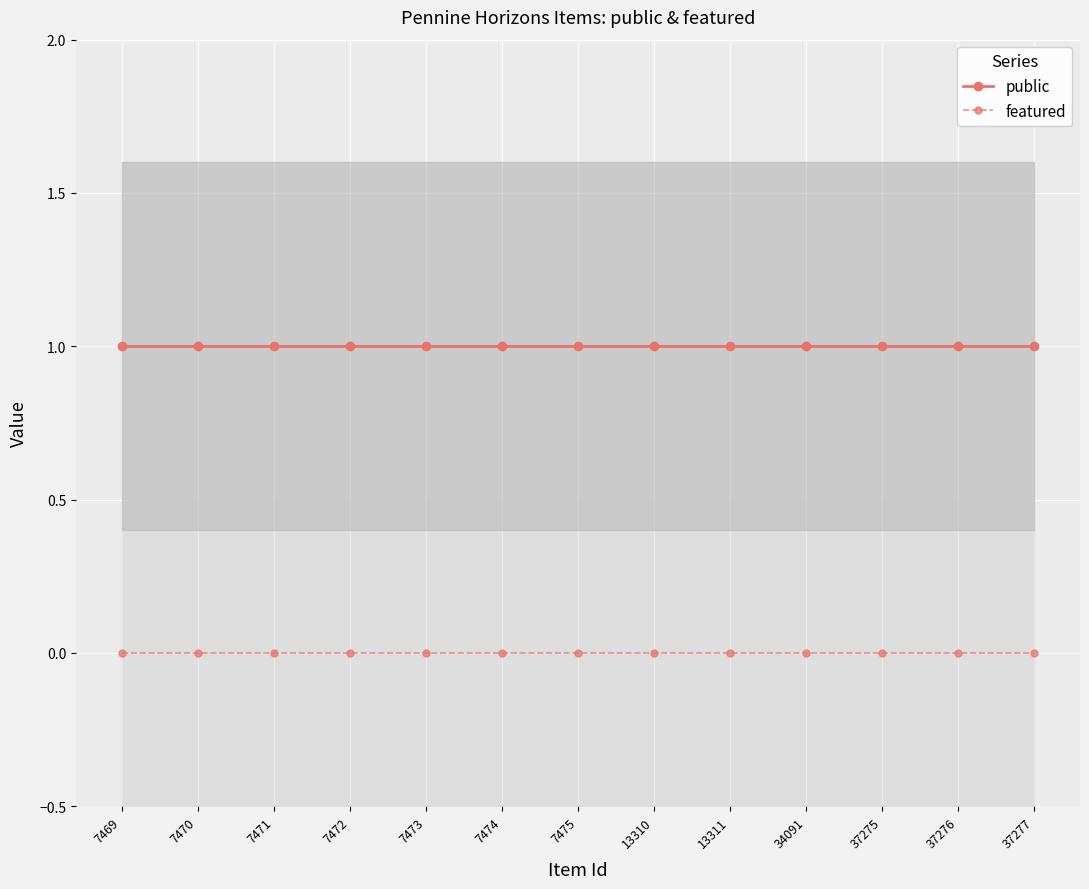

Reading left to right, transcribe all the data shown in this chart.

public: 1	1	1	1	1	1	1	1	1	1	1	1	1
featured: 0	0	0	0	0	0	0	0	0	0	0	0	0